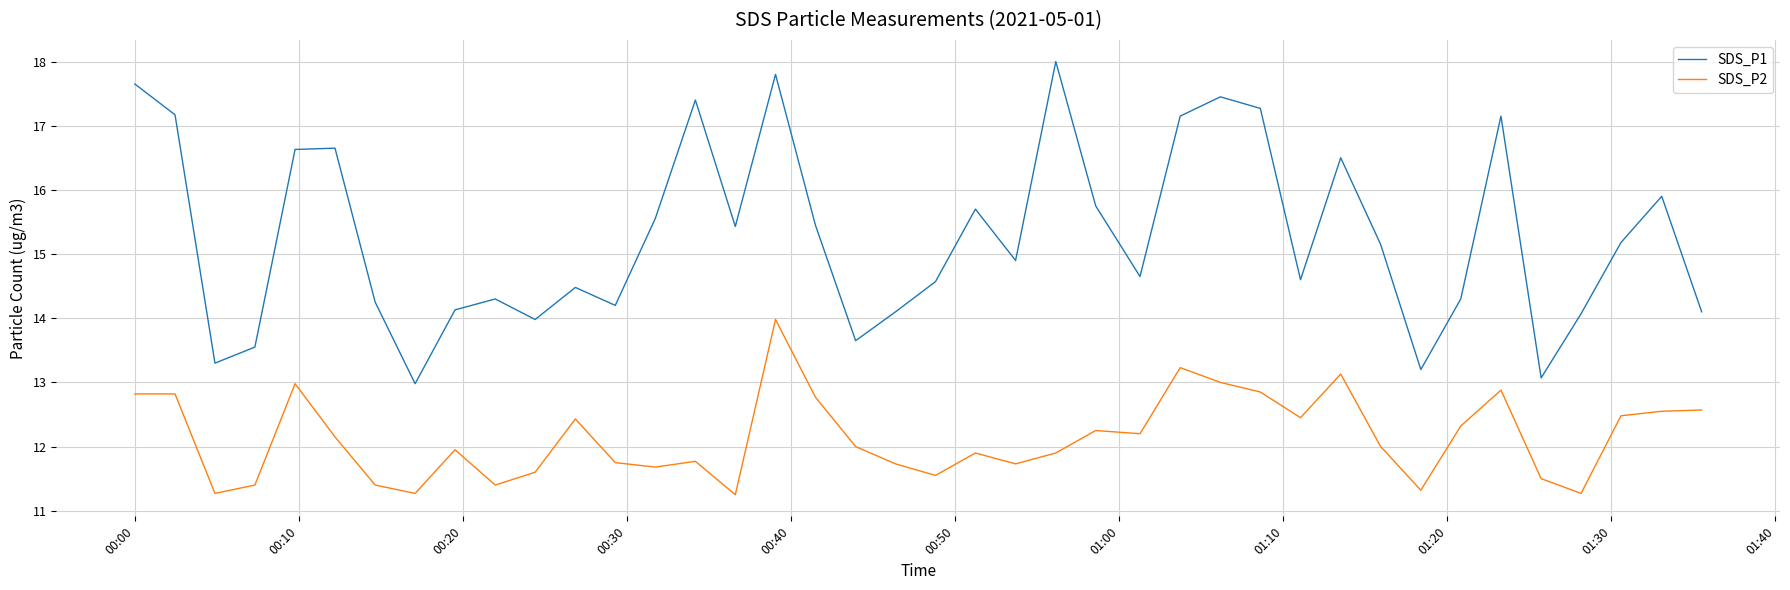

Which series has the largest range (max minus min)?

SDS_P1